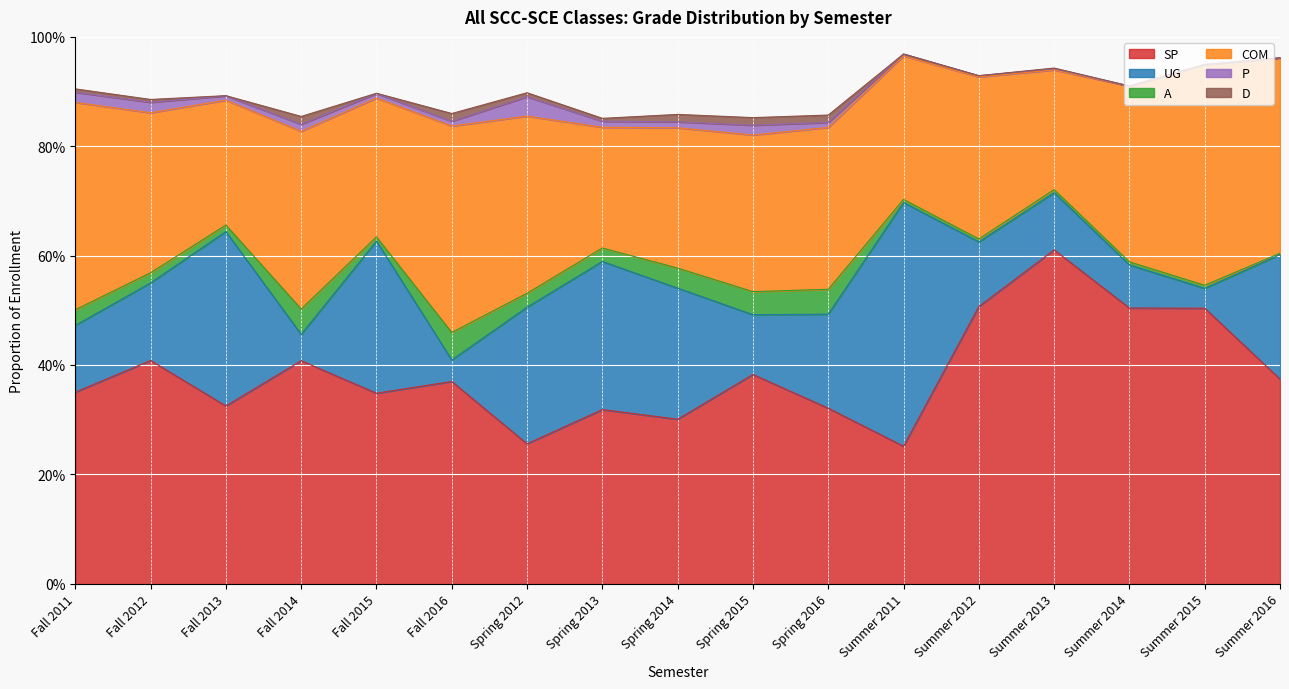

True or false: P has a value of 0.0 at Spring 2015.

False